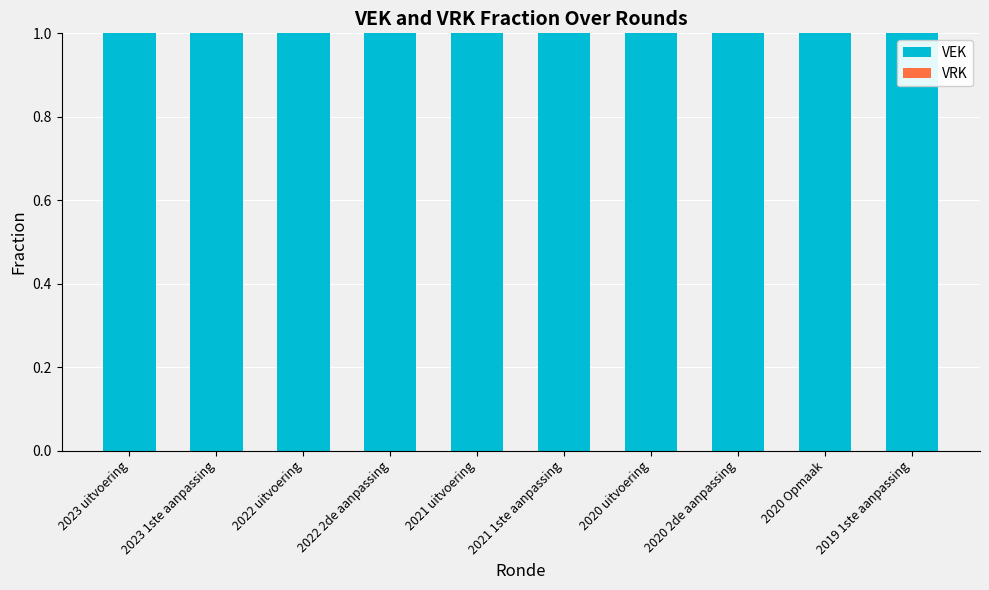

At 2019 1ste aanpassing, list the series in order from smallest to largest.

VRK, VEK